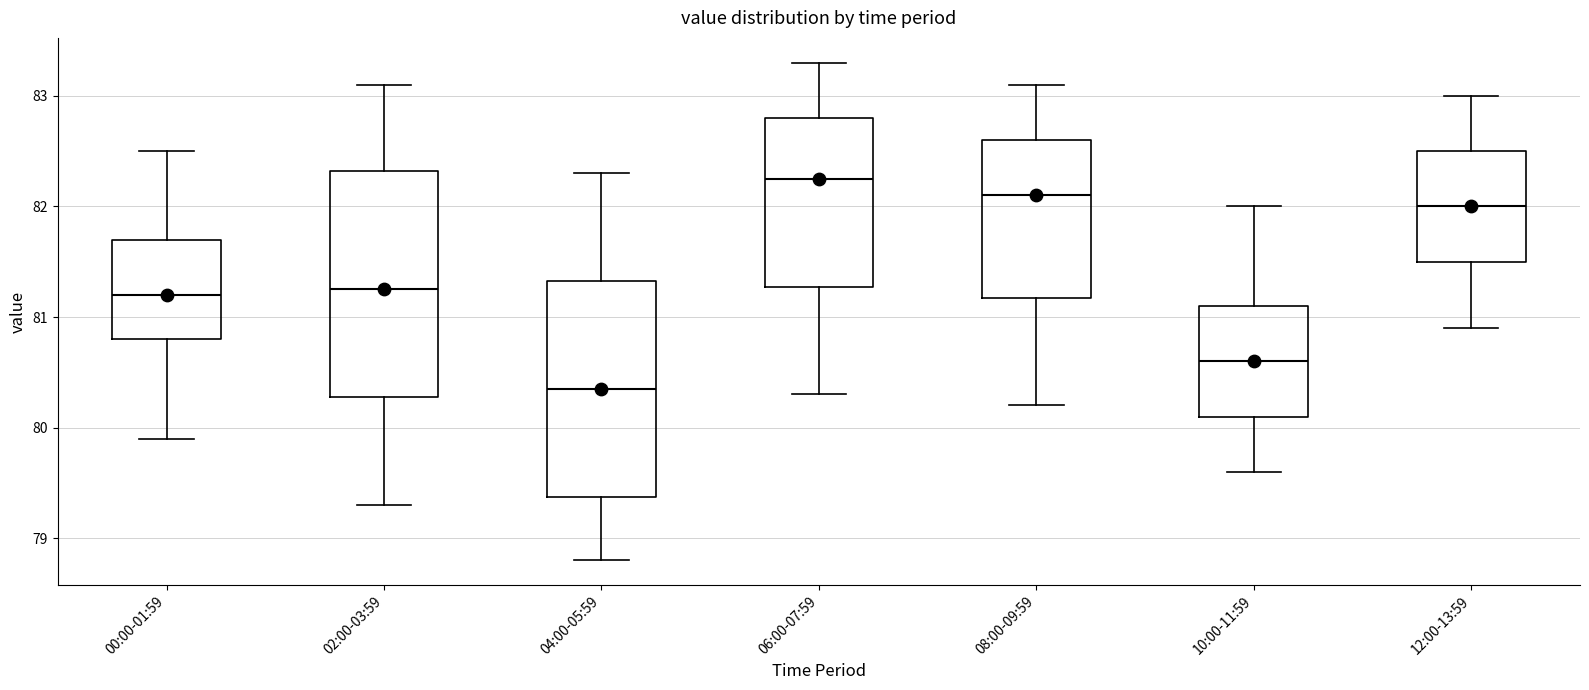

Reading left to right, read every box against the y-axis: the position of its median line, the range the box covers, and the ends of its whiskers. The values are not printed on the chart, so give them approximately, as read against the axis.

00:00-01:59: median 81.2, box 80.8 to 81.7, whiskers 79.9 to 82.5
02:00-03:59: median 81.3, box 80.3 to 82.3, whiskers 79.3 to 83.1
04:00-05:59: median 80.4, box 79.4 to 81.3, whiskers 78.8 to 82.3
06:00-07:59: median 82.3, box 81.3 to 82.8, whiskers 80.3 to 83.3
08:00-09:59: median 82.1, box 81.2 to 82.6, whiskers 80.2 to 83.1
10:00-11:59: median 80.6, box 80.1 to 81.1, whiskers 79.6 to 82.0
12:00-13:59: median 82.0, box 81.5 to 82.5, whiskers 80.9 to 83.0